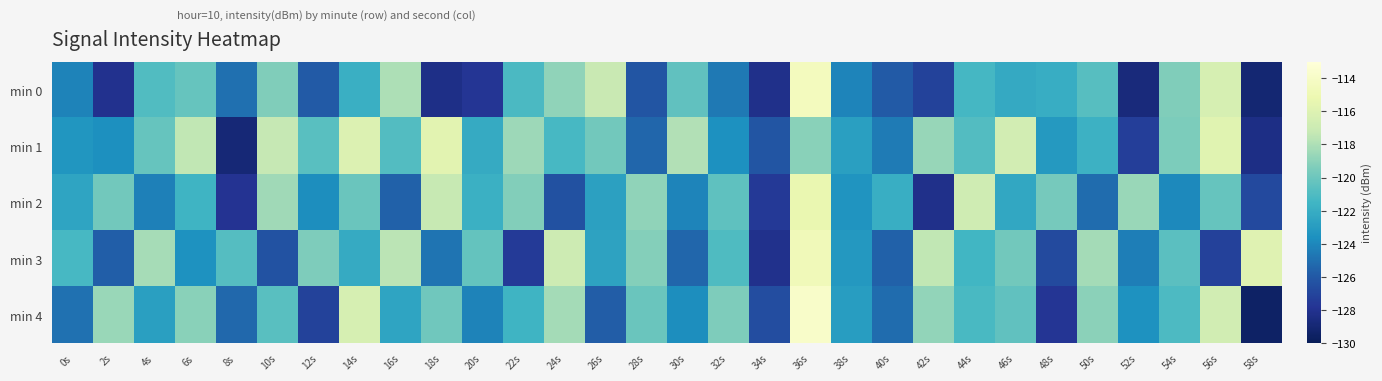

At which category does the chart reach its peak across all series?

36s